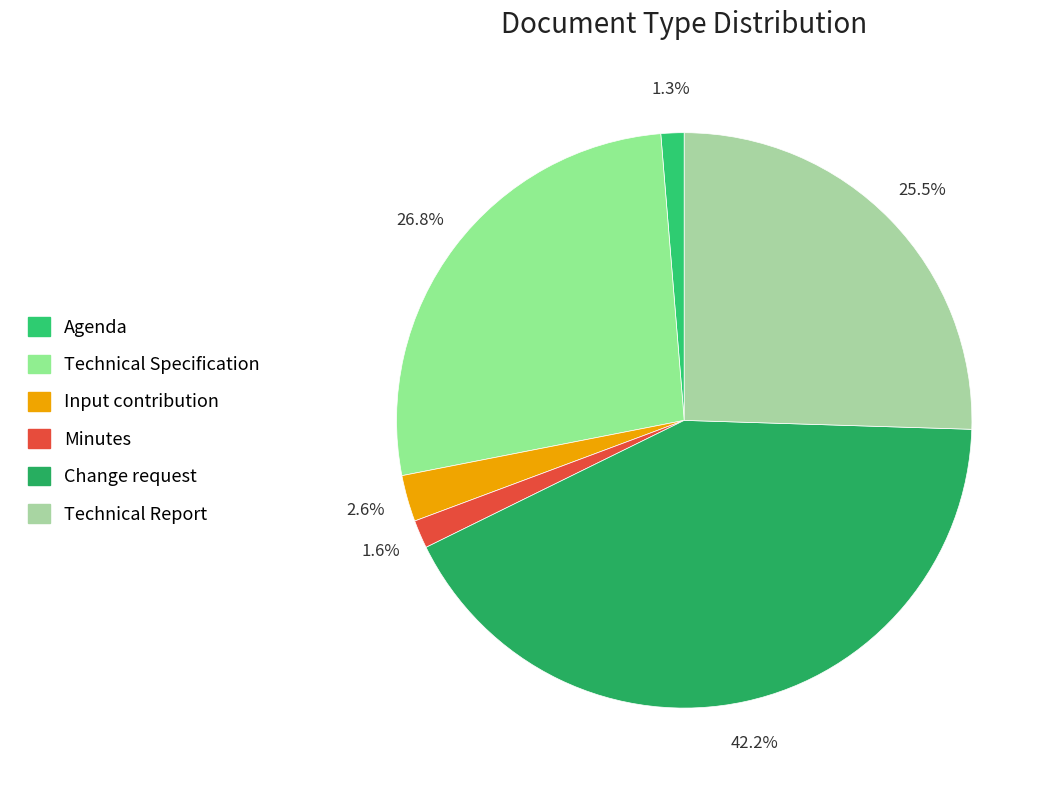

To the nearest percent, what is the difference between the Minutes and Change request slice percentages?

41%